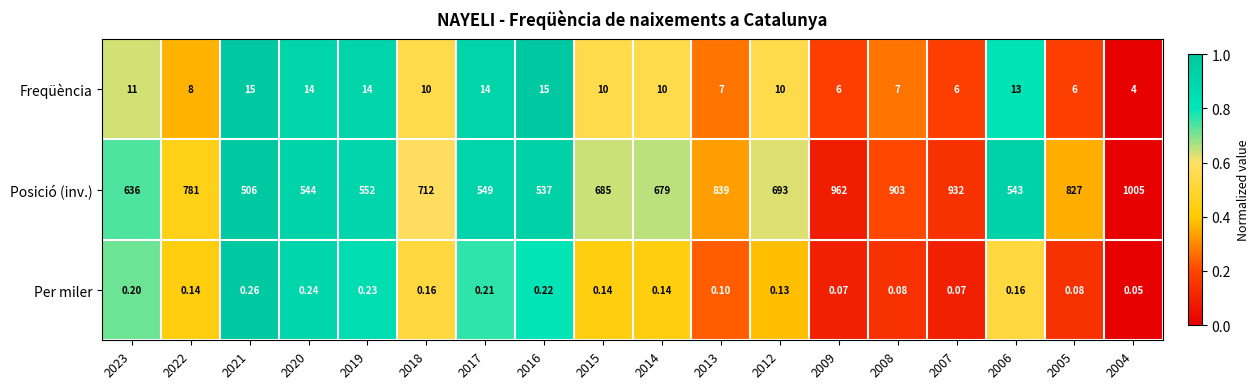

How many series are shown in this chart?

3